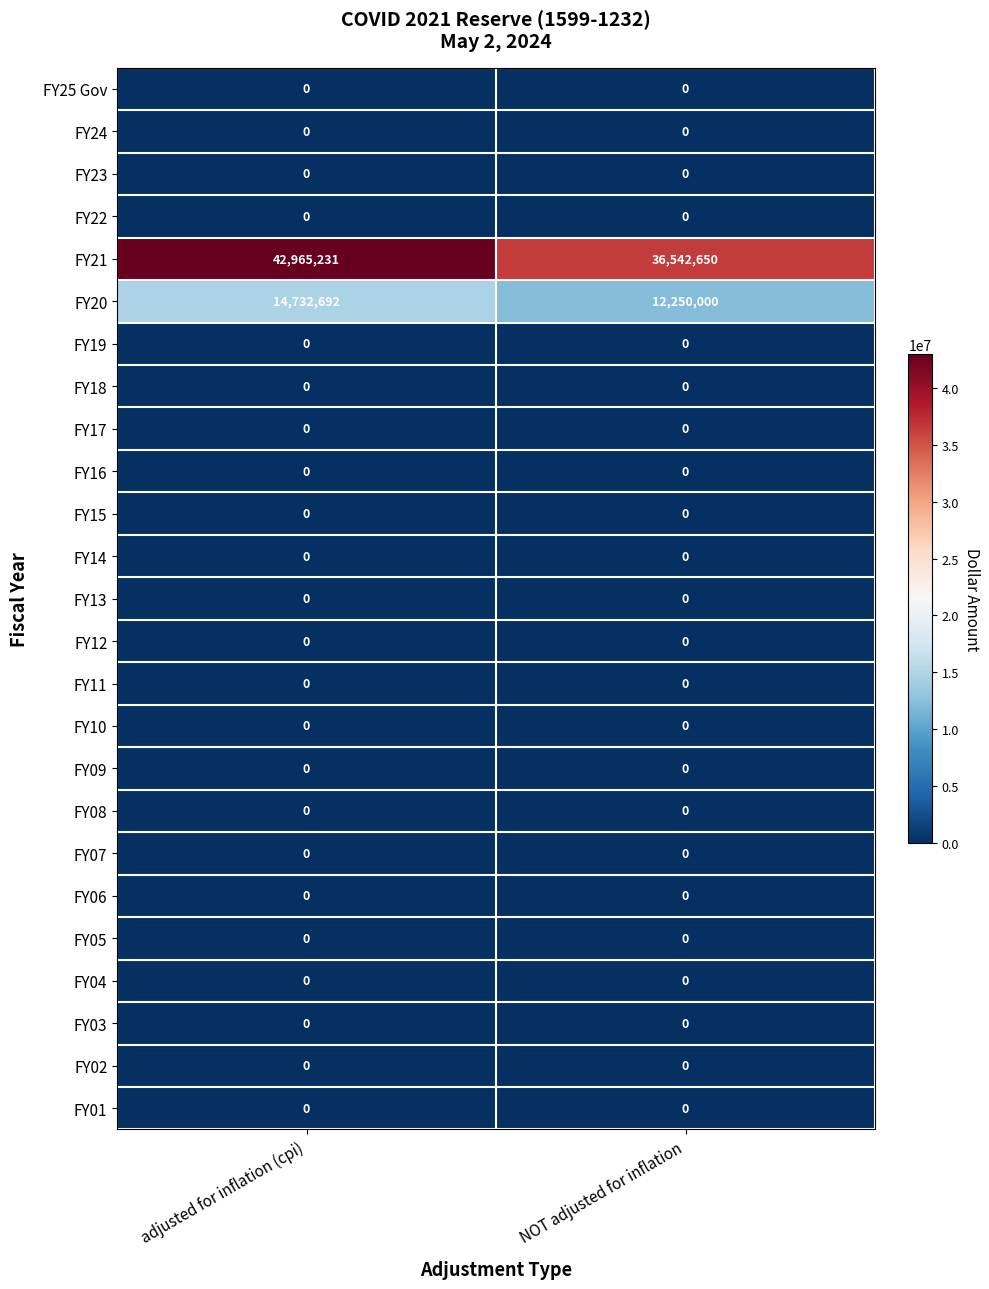

The value of FY11 at NOT adjusted for inflation is 0. True or false?

True